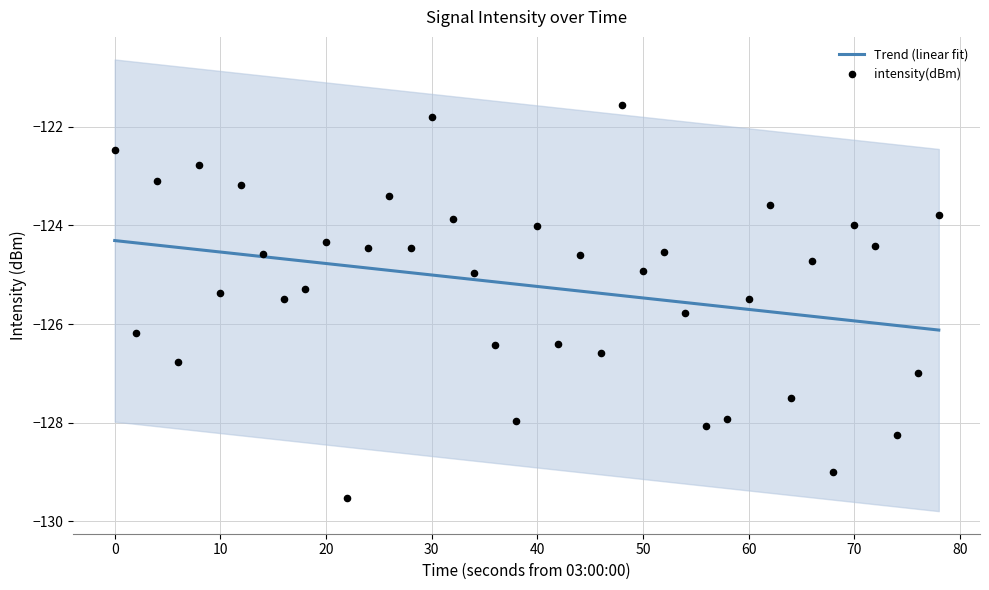

Which series has the widest spread of Y values?

intensity(dBm)